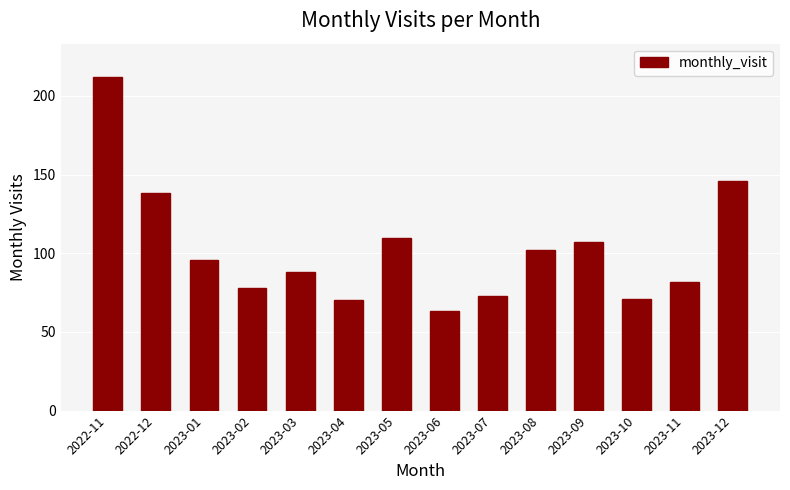

The chart shows a value of 151 at 2023-09. True or false?

False